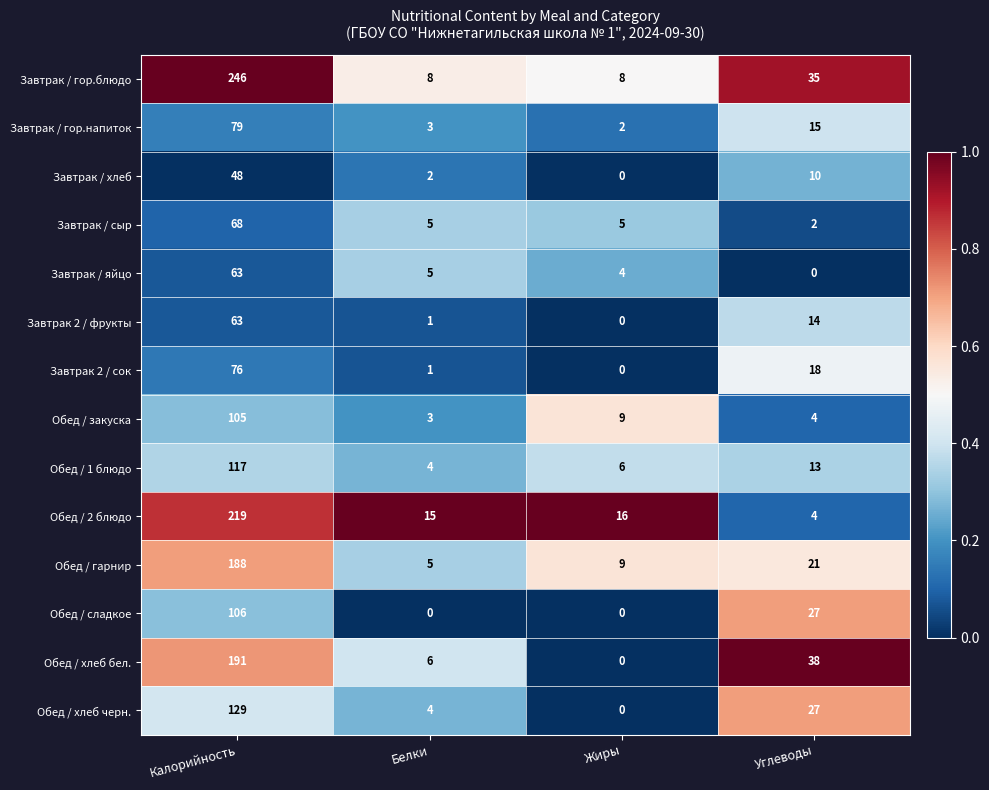

Which series has the largest total across all categories?

Завтрак / гор.блюдо